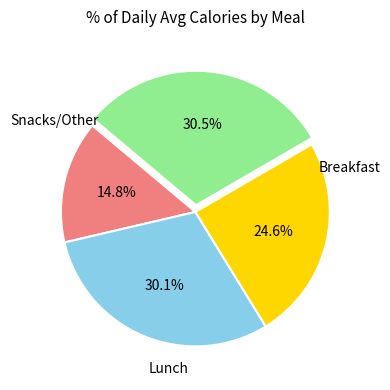

How many slices are in this pie chart?

4